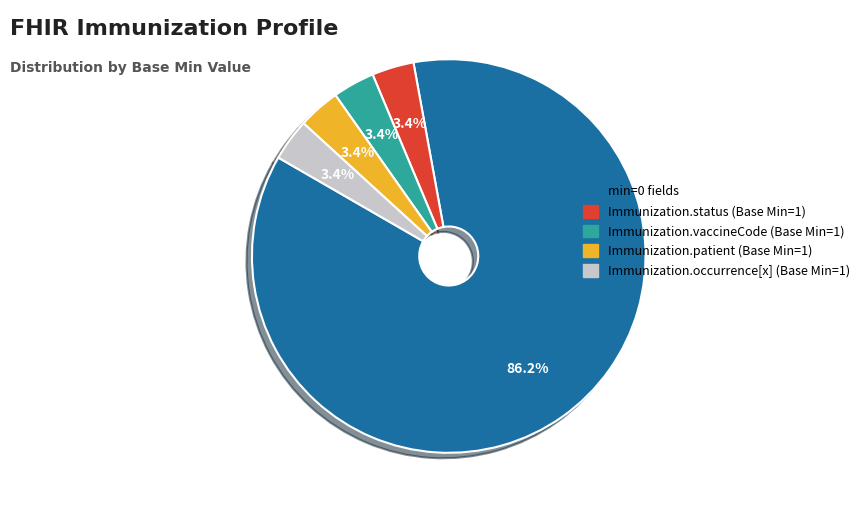

Is there any slice that represents more than half of the pie?

Yes